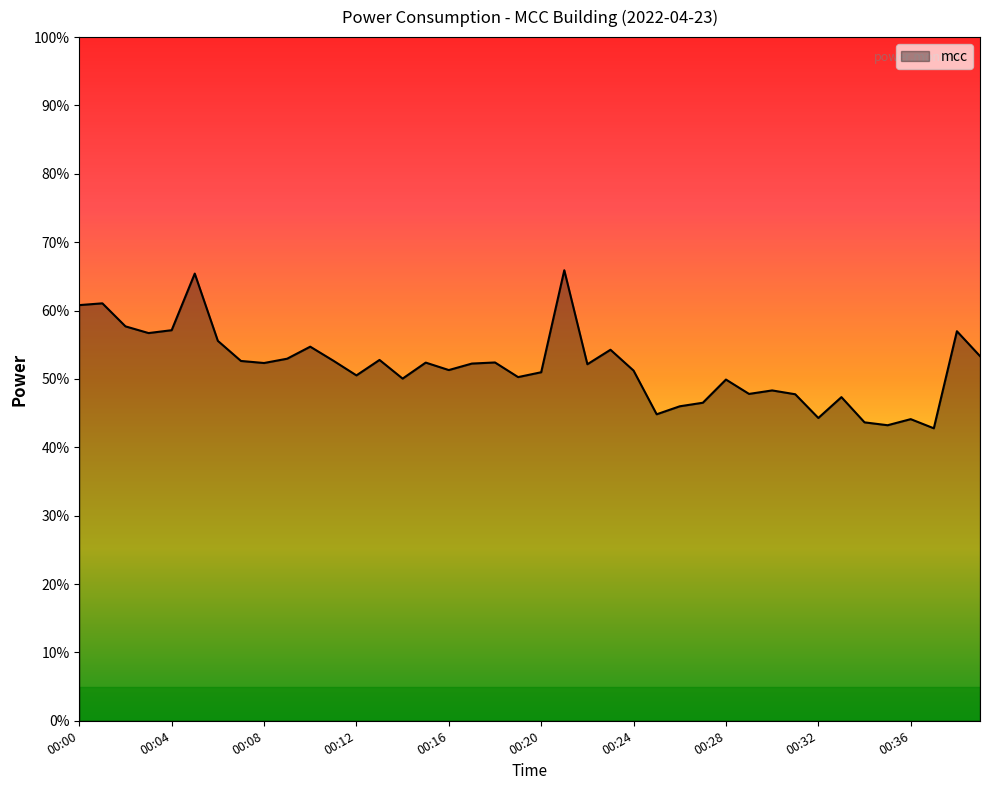

What is the minimum value shown in the chart?

42.8